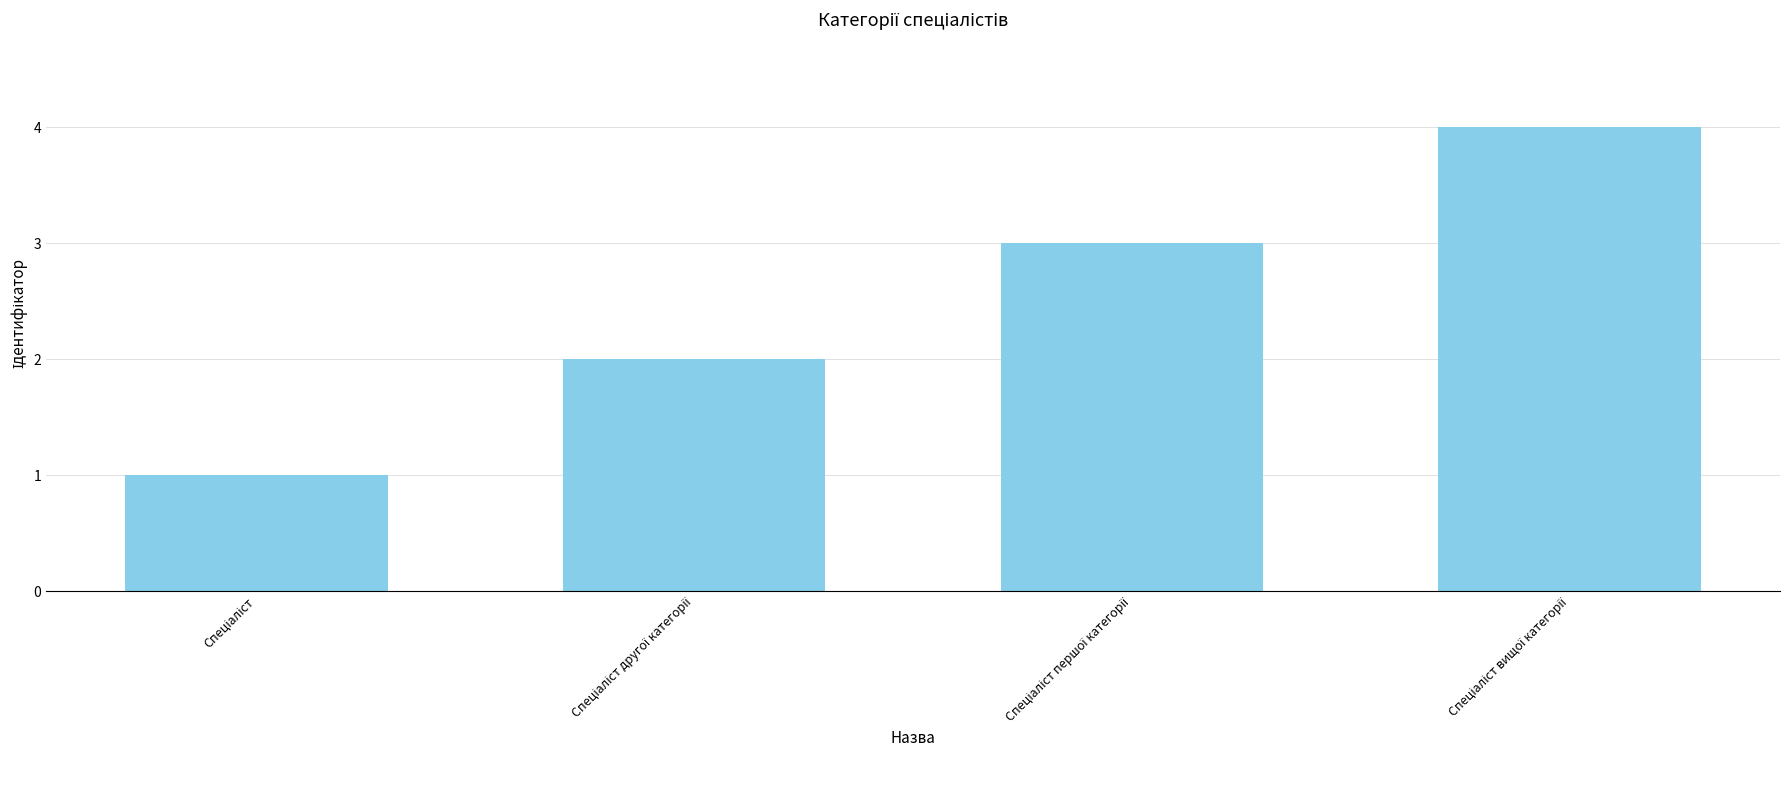

What is the maximum value shown in the chart?

4